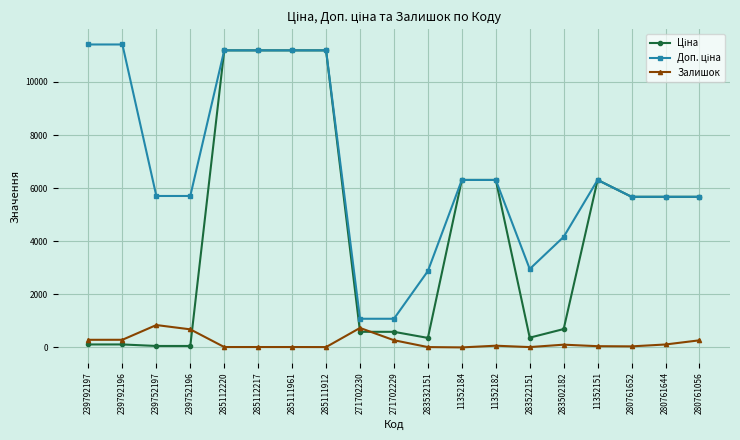

True or false: Залишок has a value of 289.0 at 239792197.

True